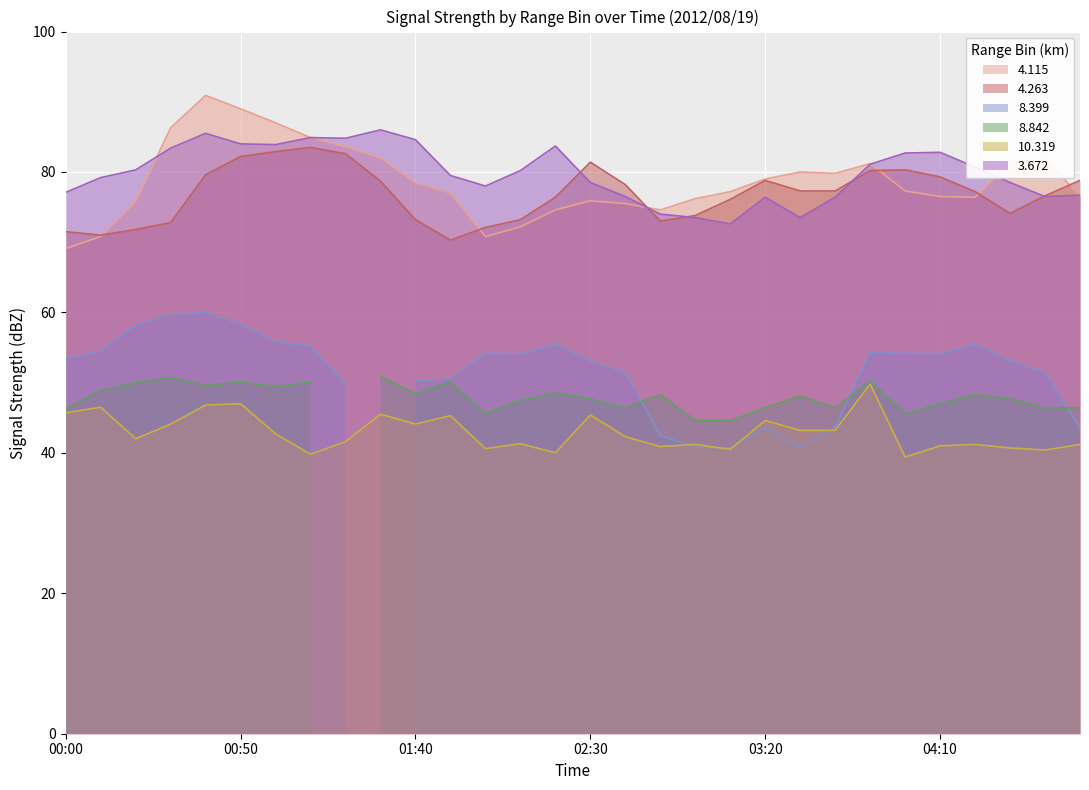

What is the minimum value for 4.263?

70.3